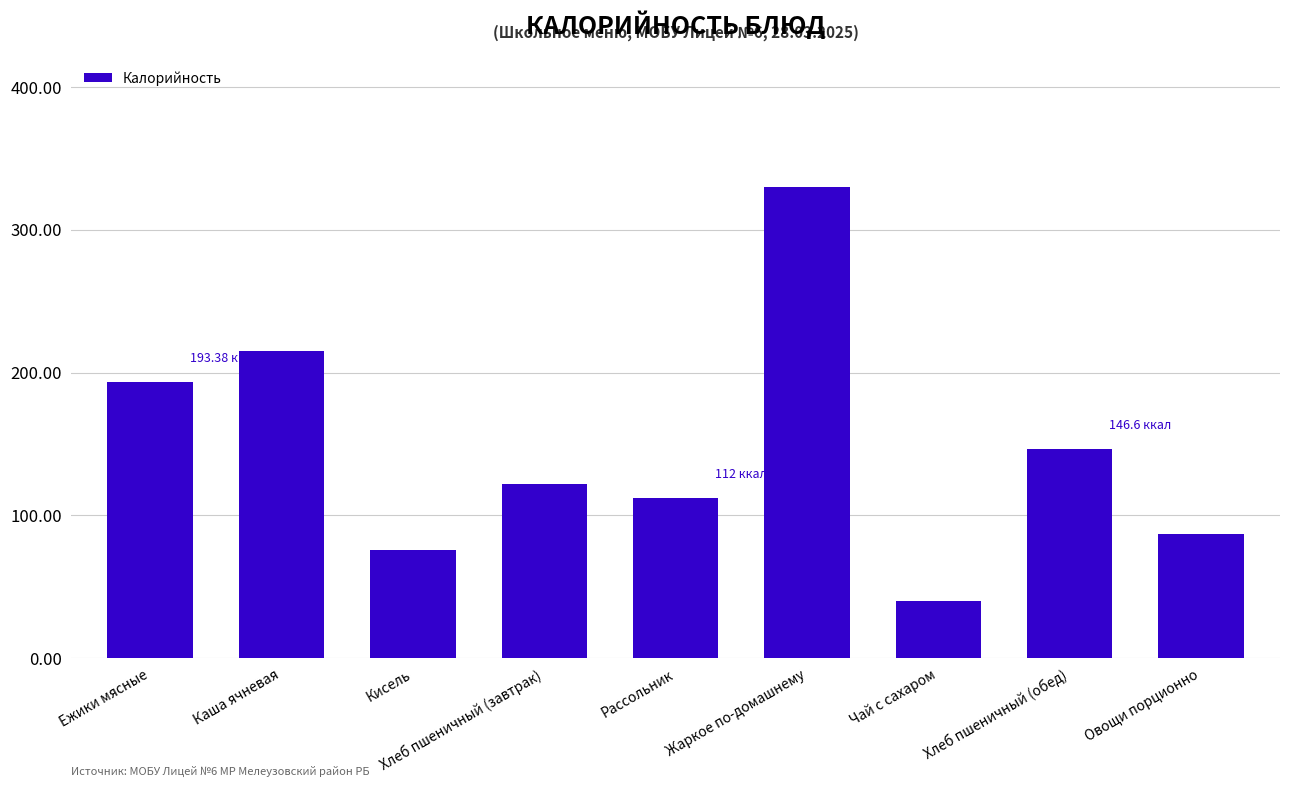

Rank the categories by value from lowest to highest.

Чай с сахаром, Кисель, Овощи порционно, Рассольник, Хлеб пшеничный (завтрак), Хлеб пшеничный (обед), Ежики мясные, Каша ячневая, Жаркое по-домашнему